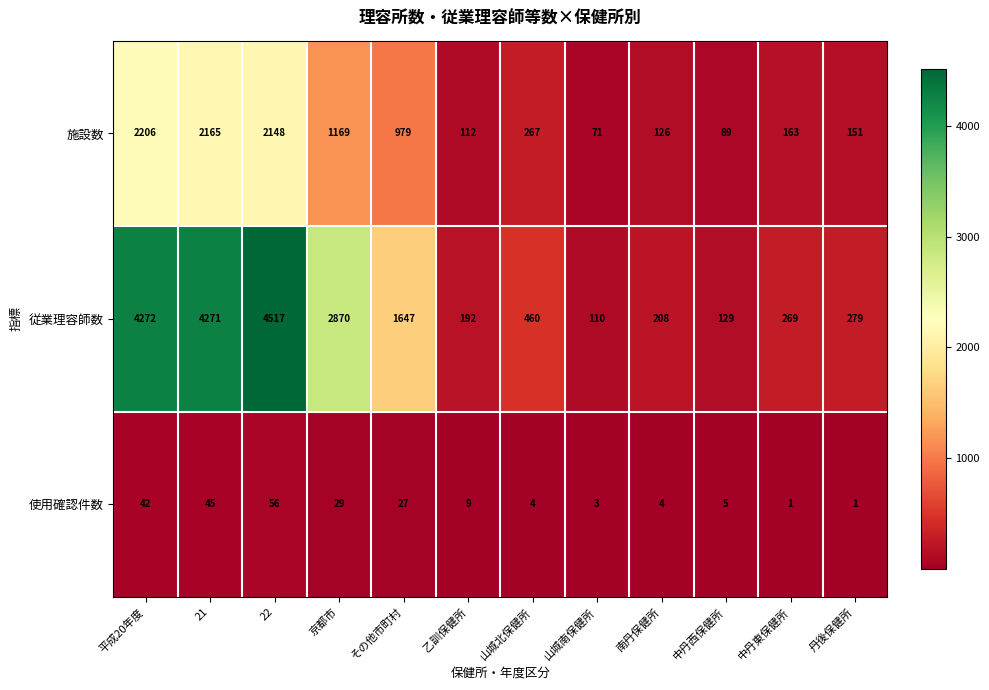

Which series has the largest total across all categories?

従業理容師数